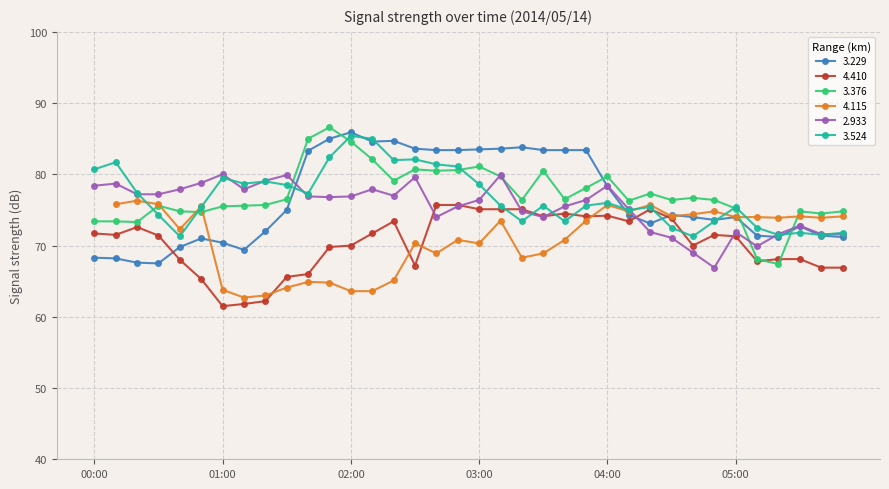

What is the difference between the maximum and minimum values in the 3.376 series?

19.2